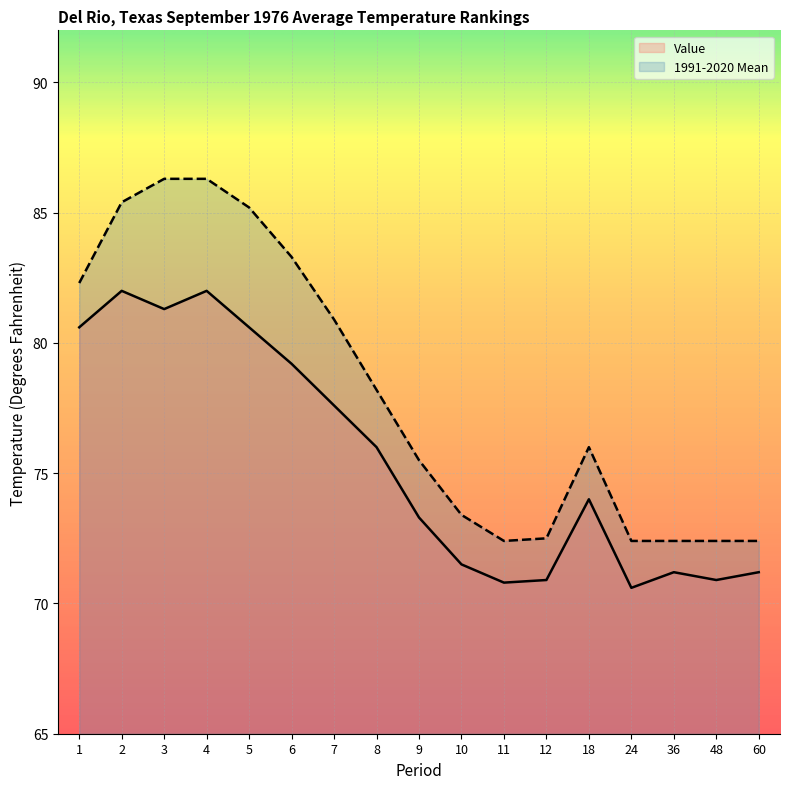

What is the average value of the Value series?

75.5